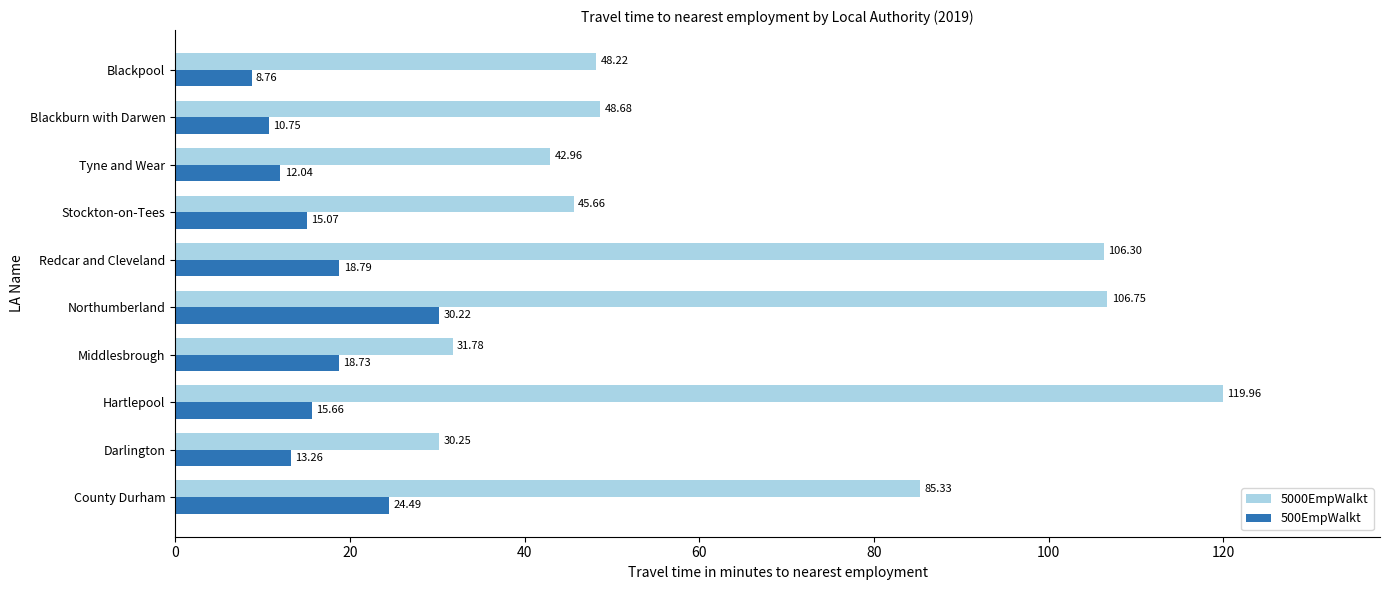

What is the average value of the 500EmpWalkt series?

16.8